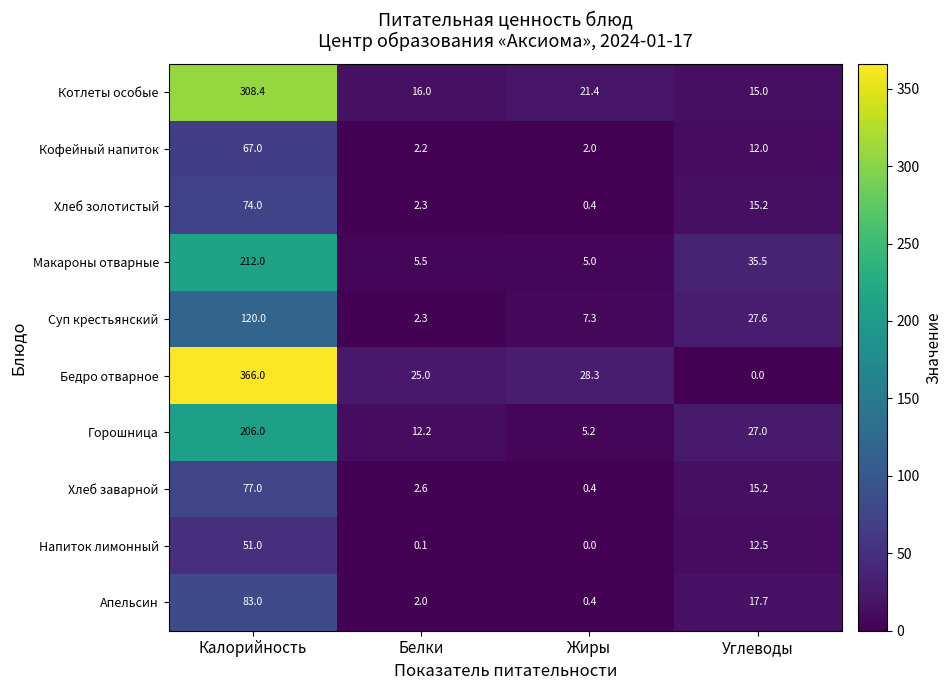

What is the difference between the maximum and second lowest values in the Котлеты особые series?

292.4